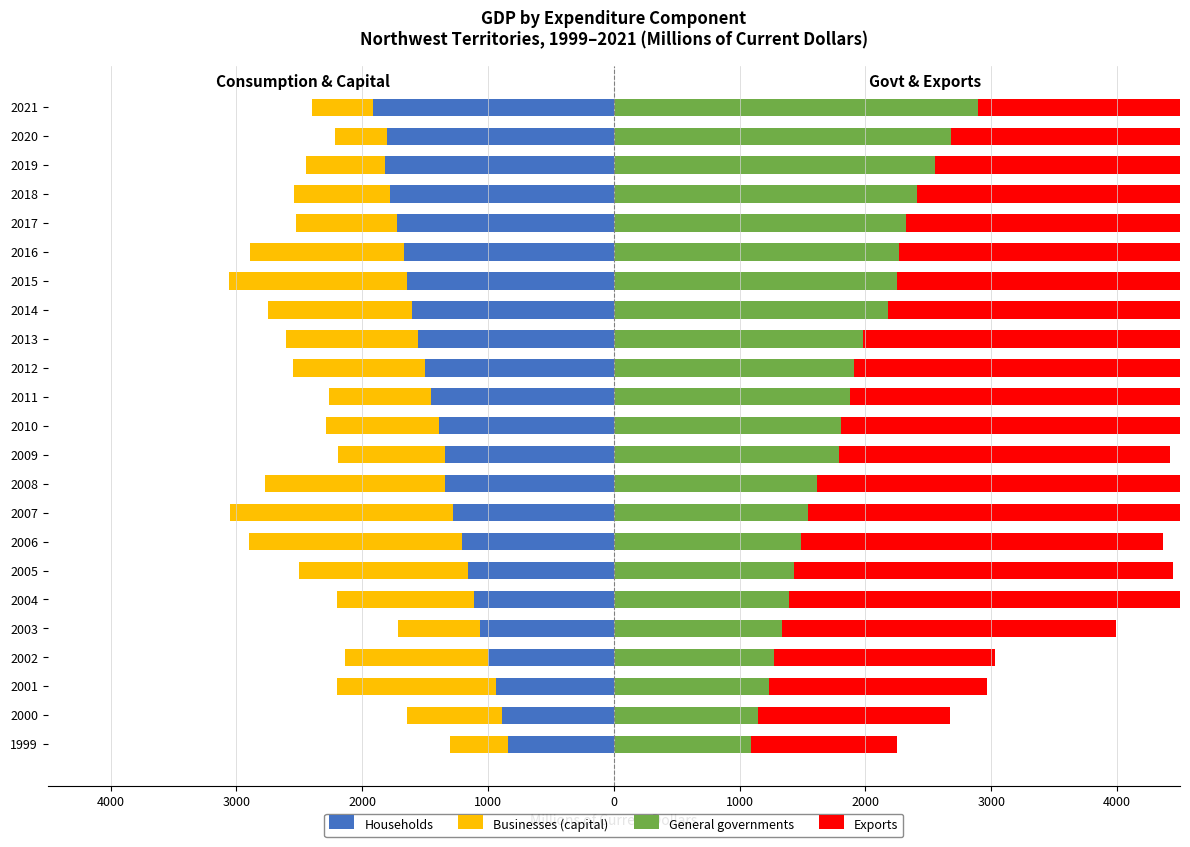

Is it true that General governments equals 2898 at 2021?

True